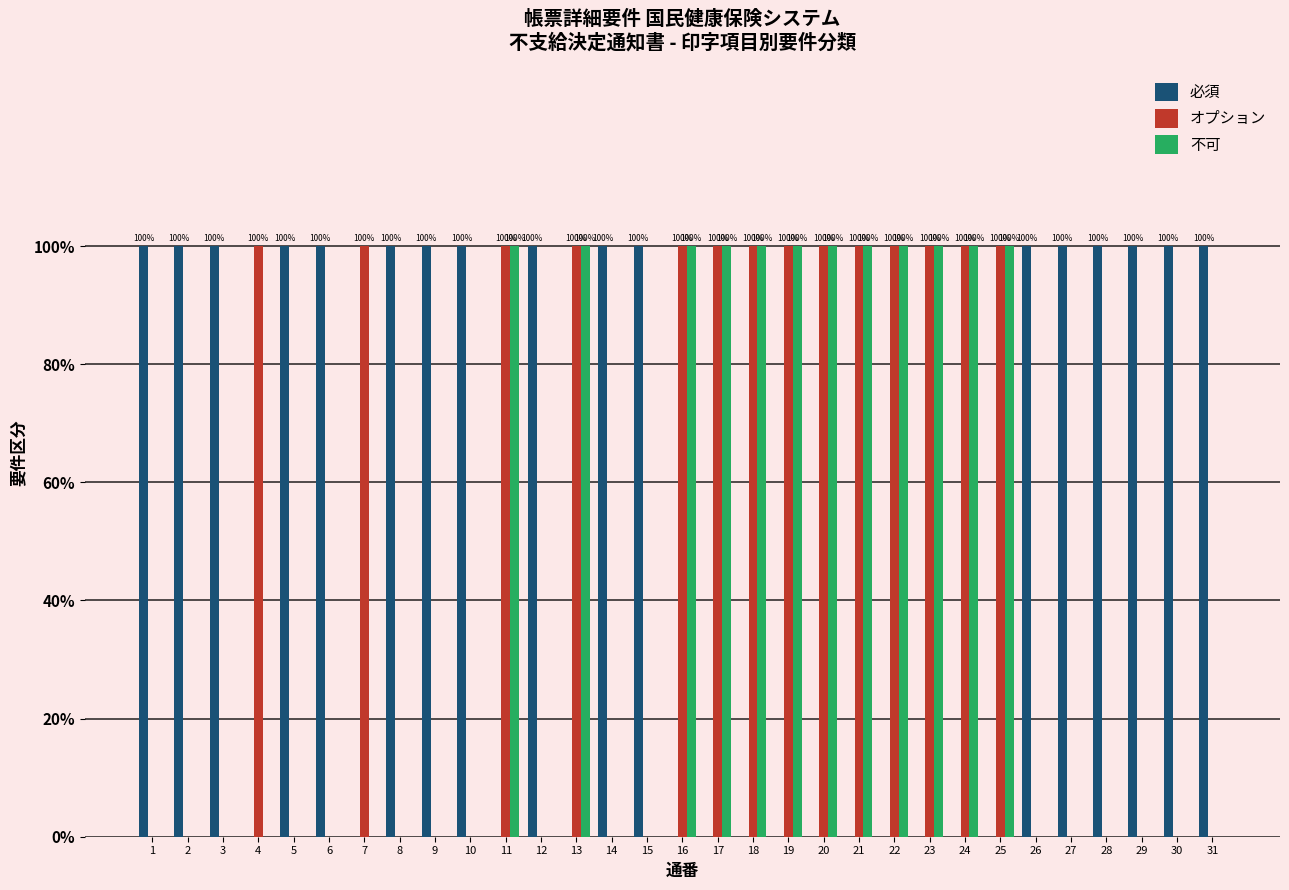

What are all the series names shown in the legend?

必須, オプション, 不可